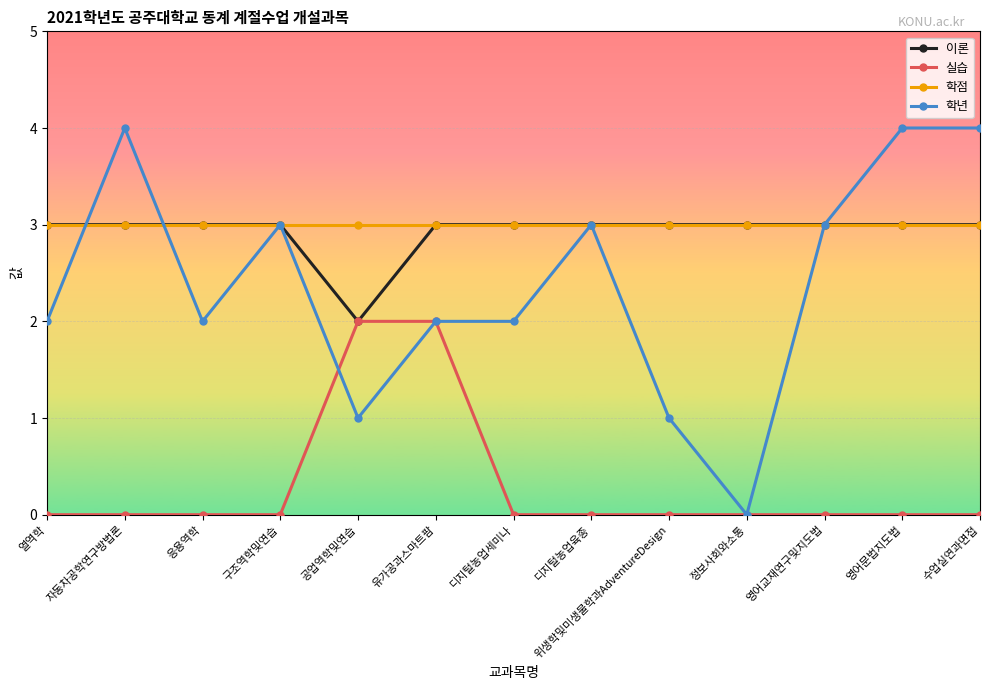

What is the spread (max minus min) of values at 영어문법지도법?

4